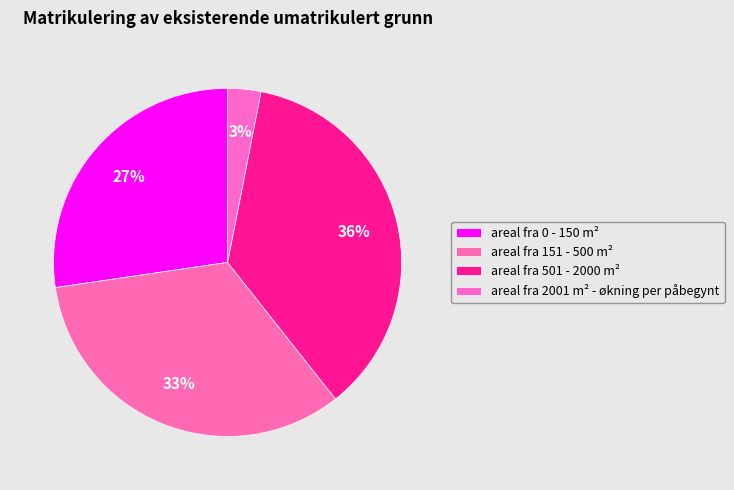

To the nearest percent, what portion does areal fra 151 - 500 m² represent?

33%